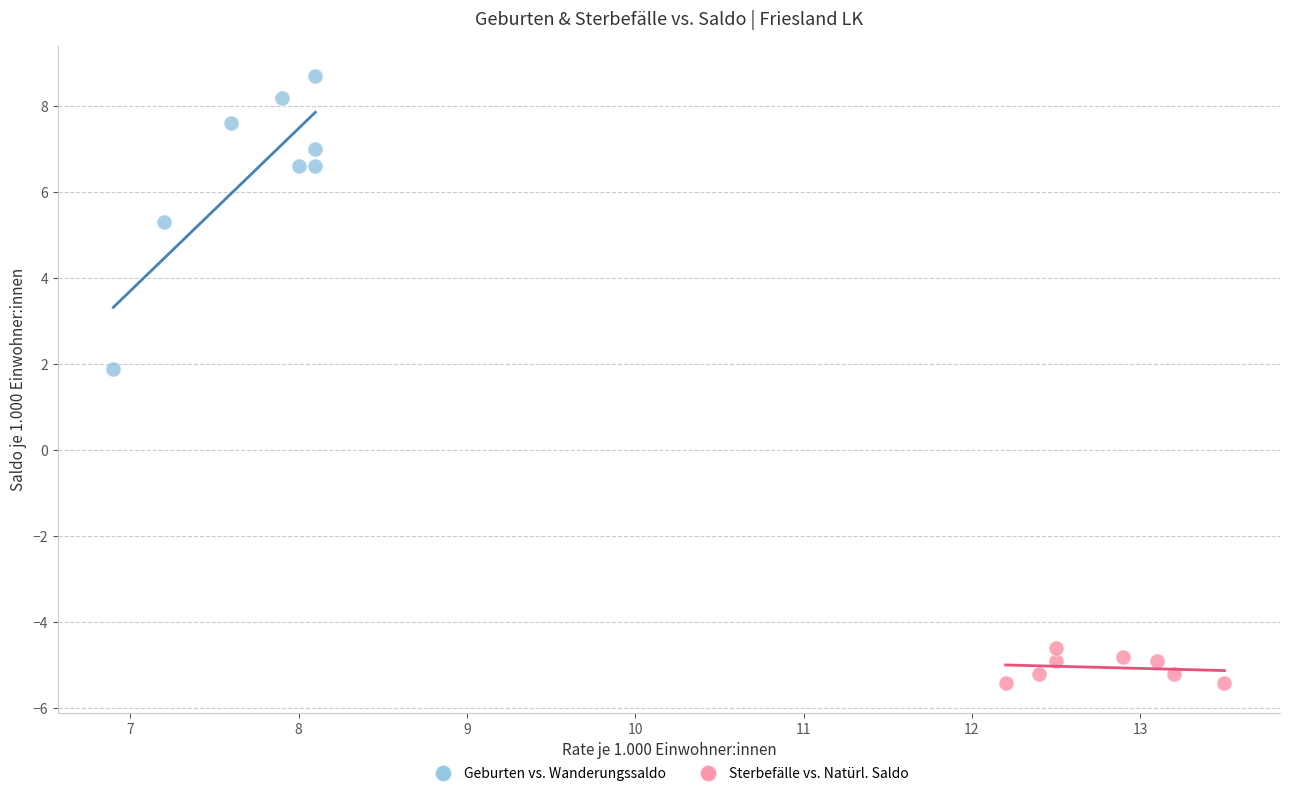

What are all the series names shown in the legend?

Geburten vs. Wanderungssaldo, Sterbefälle vs. Natürl. Saldo